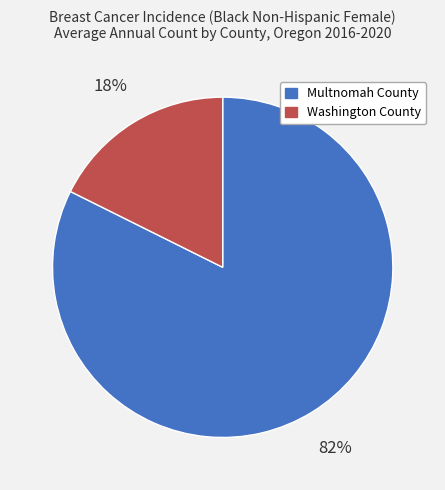

Between Multnomah County and Washington County, which is larger?

Multnomah County